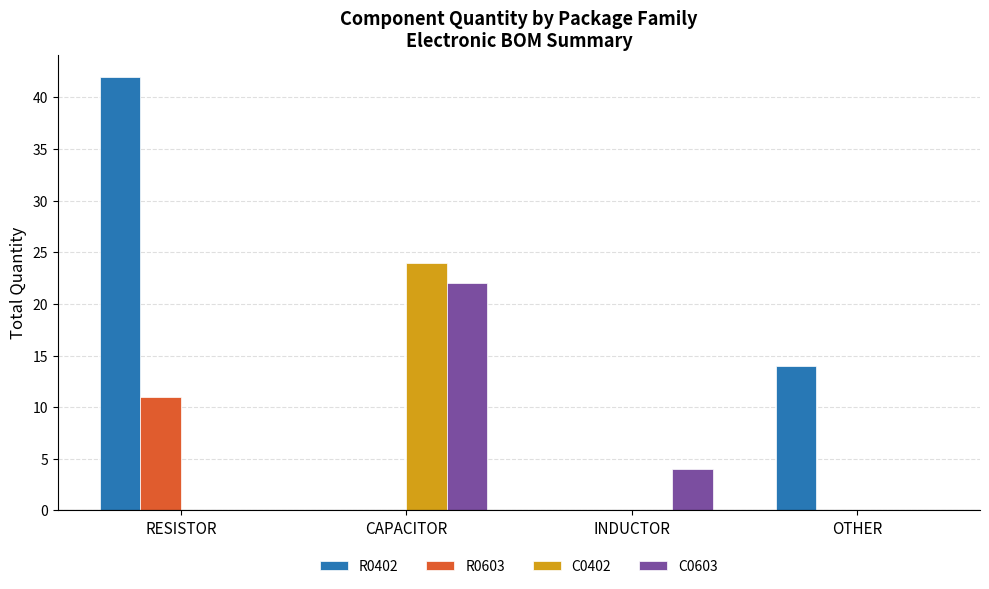

What is the sum of the R0402 values at INDUCTOR and OTHER?

14